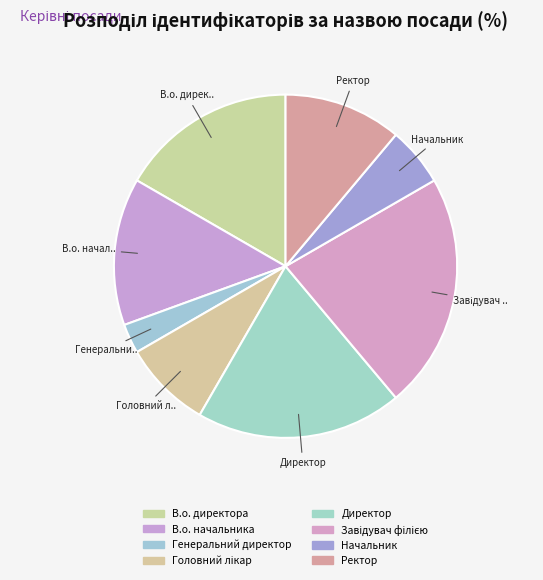

Count the number of slices in the pie.

8